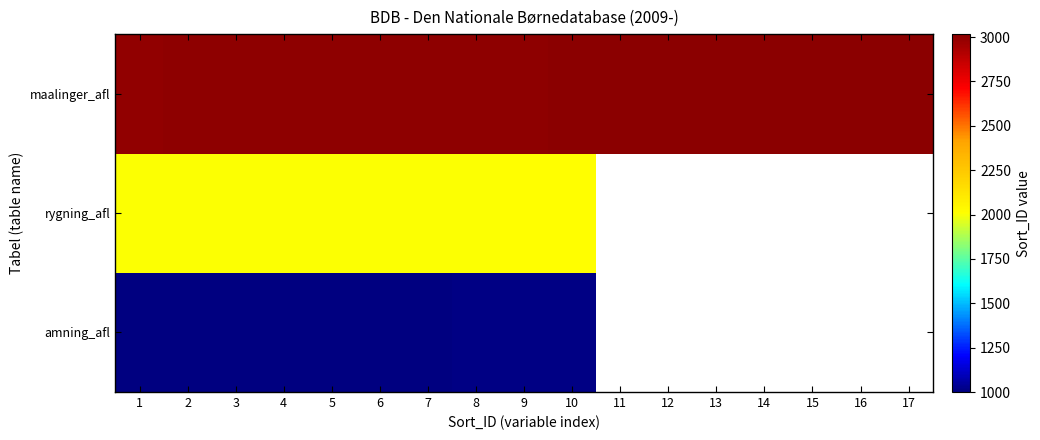

How many data points does each series have?

17